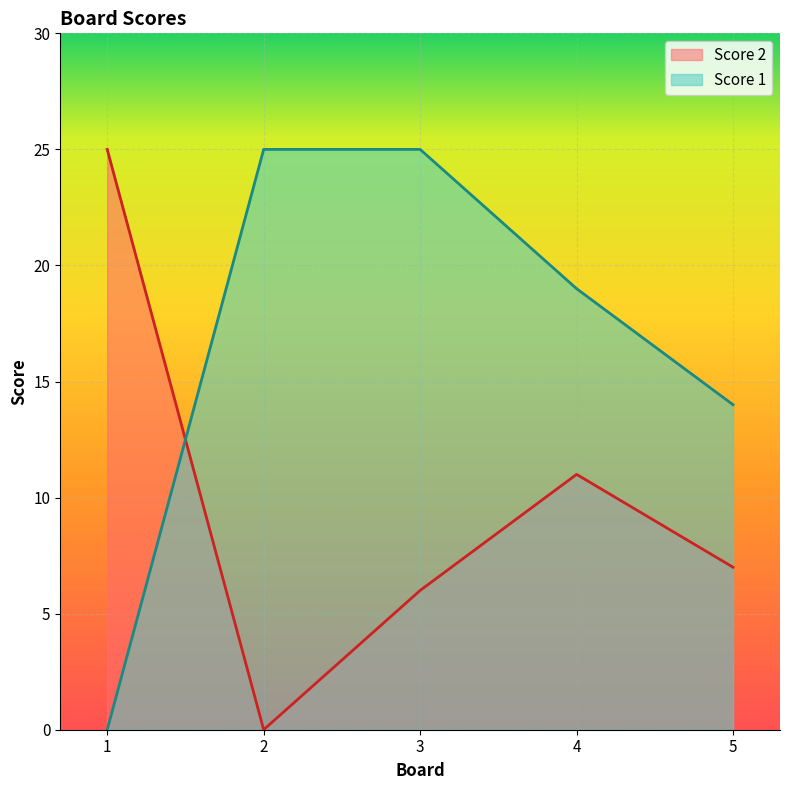

Reading left to right, extract all data points from this chart.

Score 2: 25	0	6	11	7
Score 1: 0	25	25	19	14